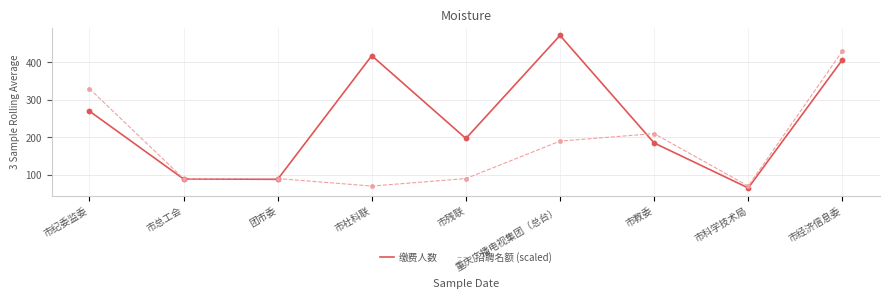

Is the value of 缴费人数 at 市纪委监委 greater than the value of 招聘名额 (scaled) at 重庆广播电视集团（总台）?

Yes